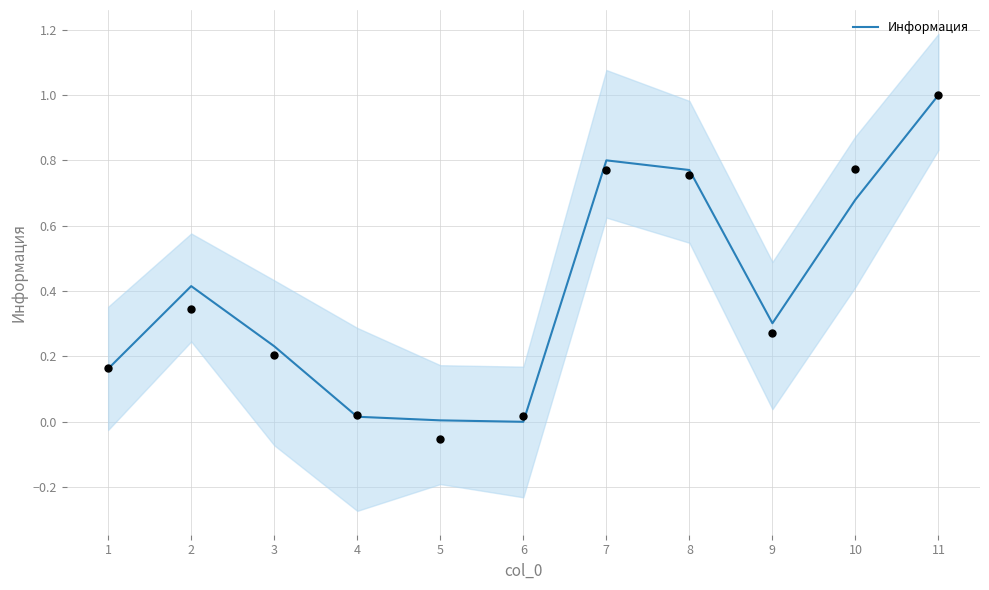

What is the change in value from 9 to 11?

+0.7